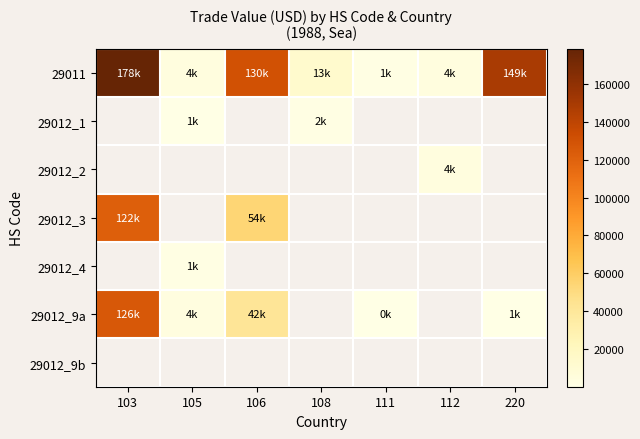

At which category does the chart reach its peak across all series?

103